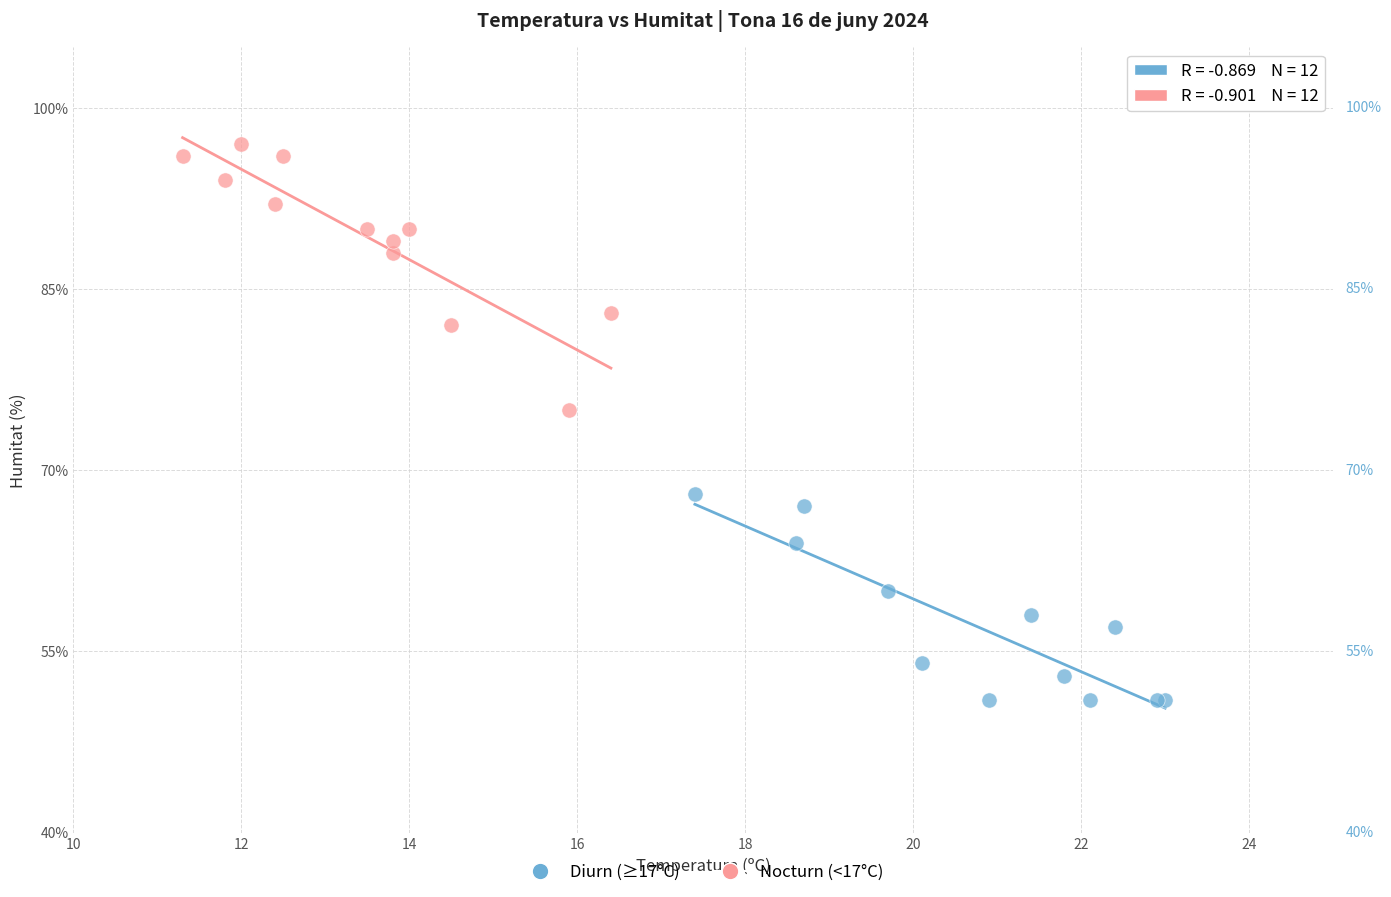

Which series reaches the minimum Y coordinate?

Diurn (≥17°C)